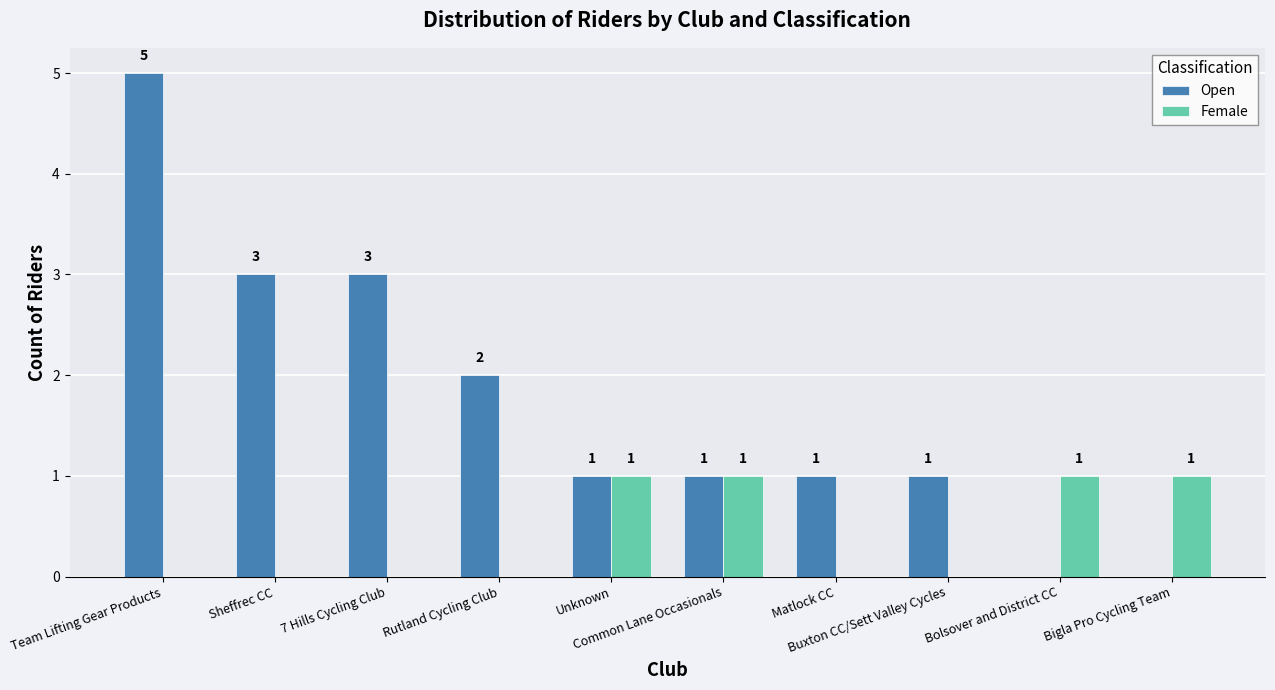

Which series has the largest total across all categories?

Open